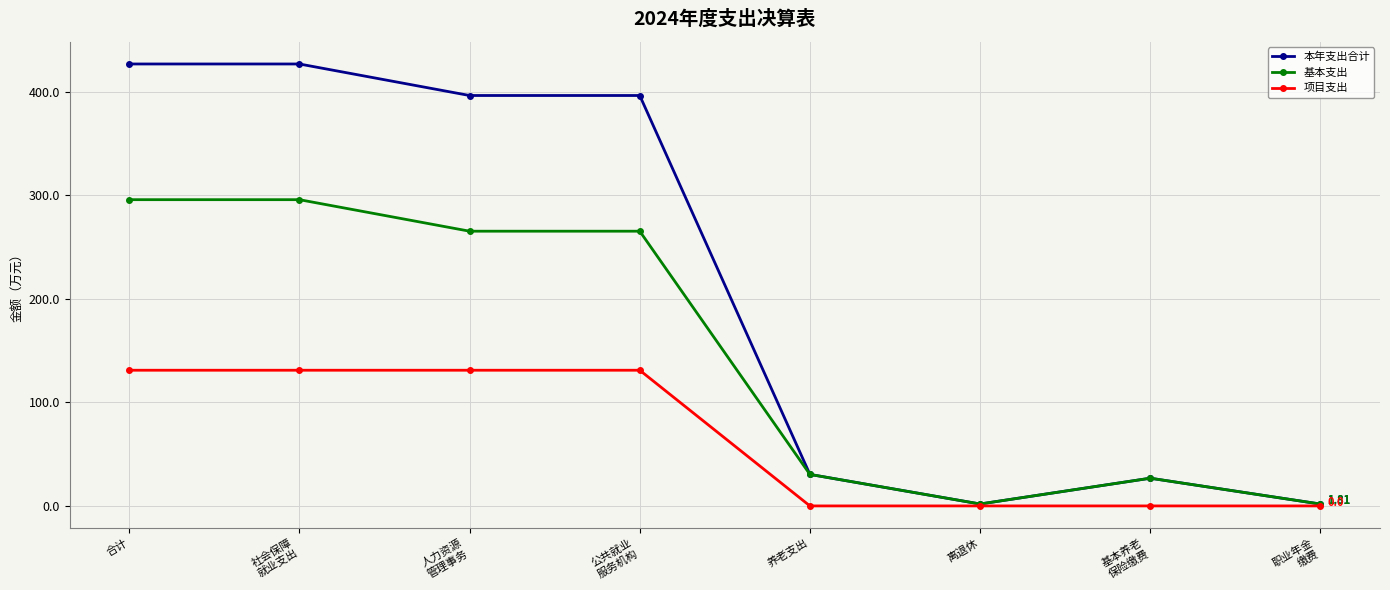

What is the label of the 5th point from the left?

养老支出